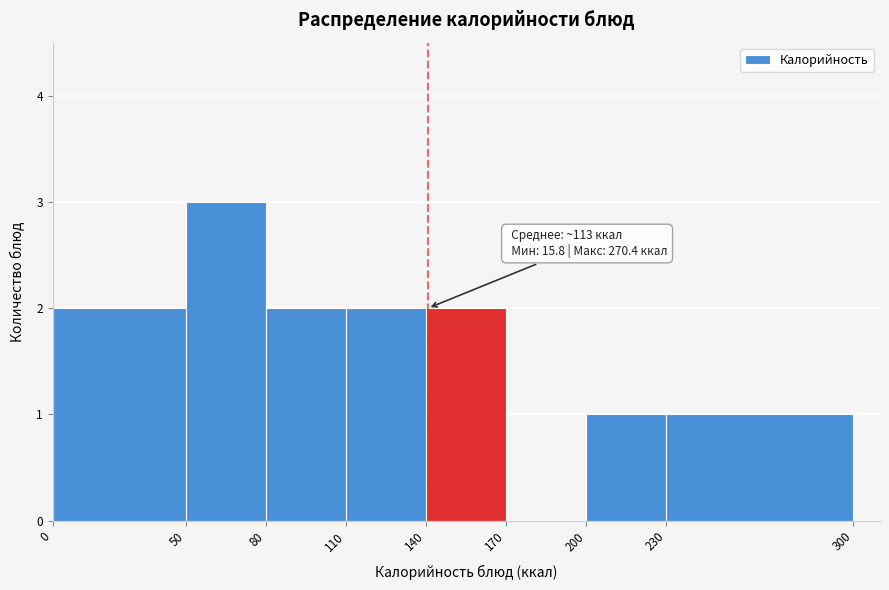

Which range on the x-axis has the tallest bar?

50 to 80